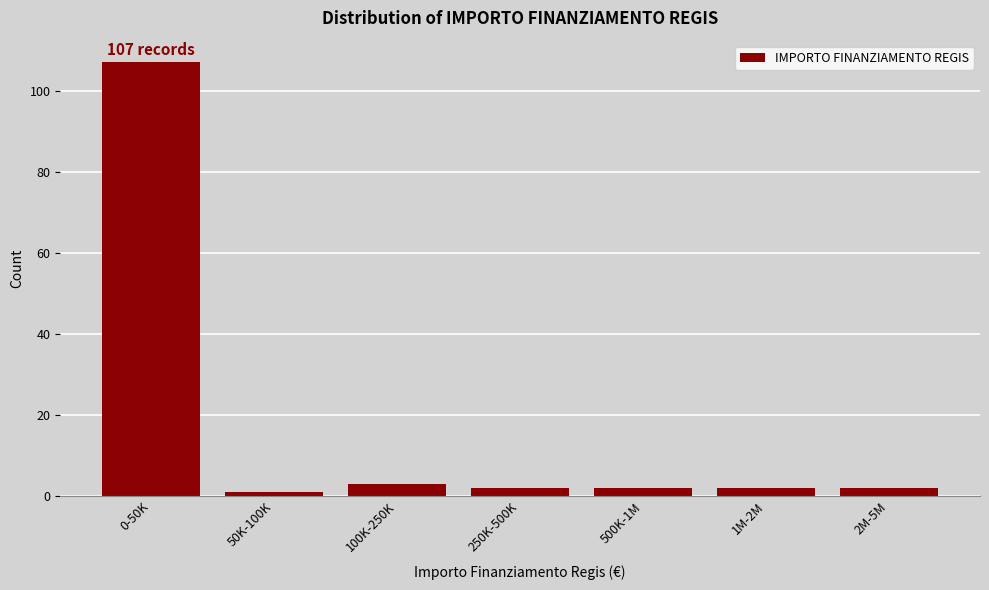

Reading left to right, list all the values displayed in this chart.

107	1	3	2	2	2	2